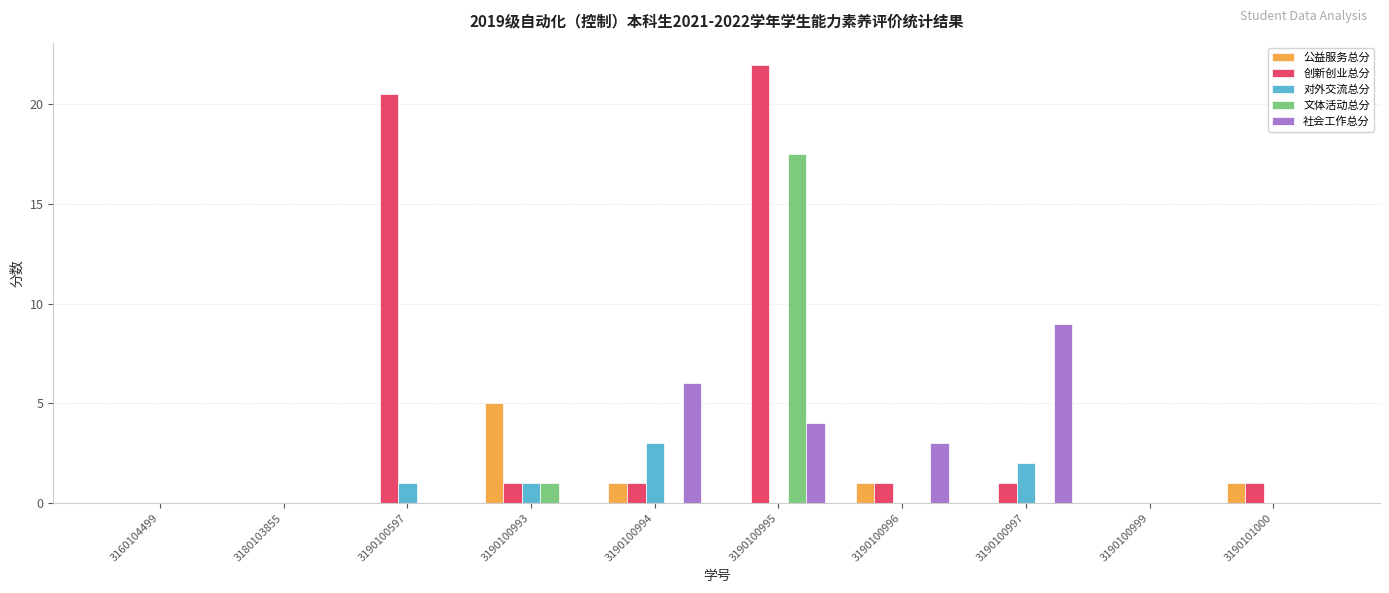

At which category is the sum across all series the highest?

3190100995